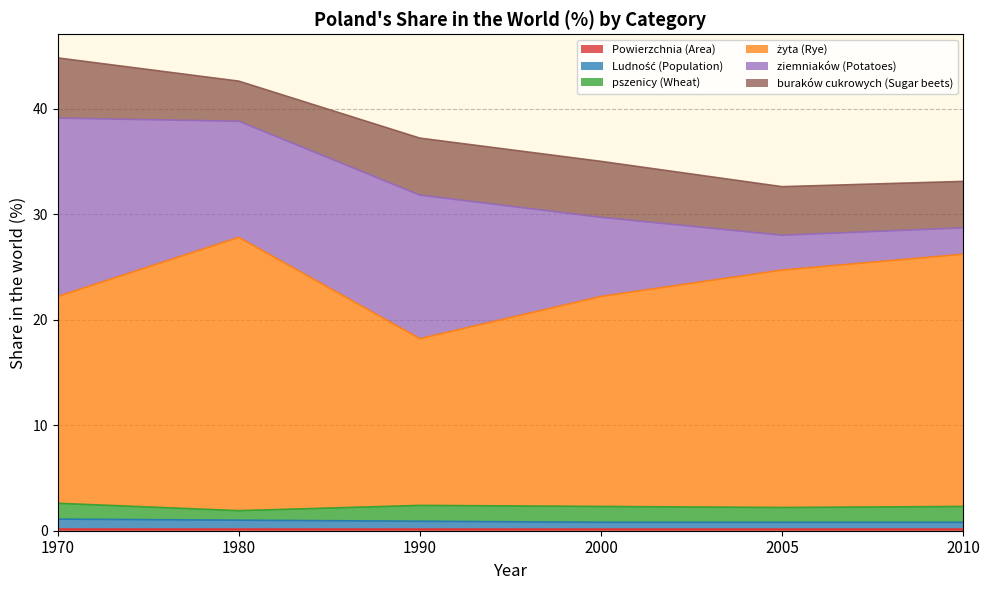

Rank the series by their maximum value, from highest to lowest.

żyta (Rye), ziemniaków (Potatoes), buraków cukrowych (Sugar beets), pszenicy (Wheat), Ludność (Population), Powierzchnia (Area)